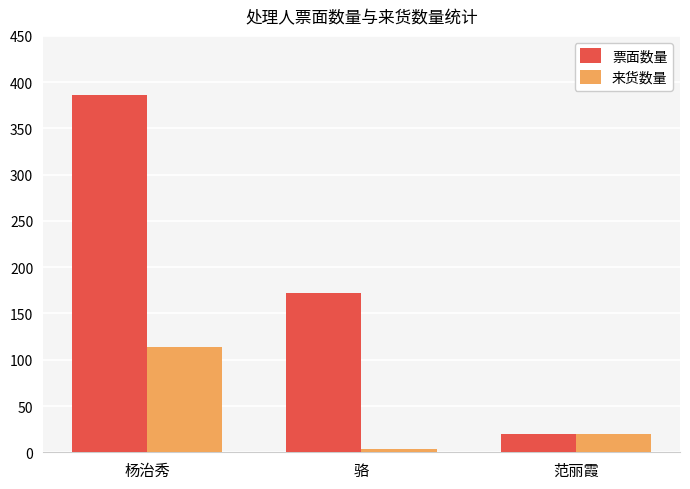

Which category has the highest value in the 票面数量 series?

杨治秀